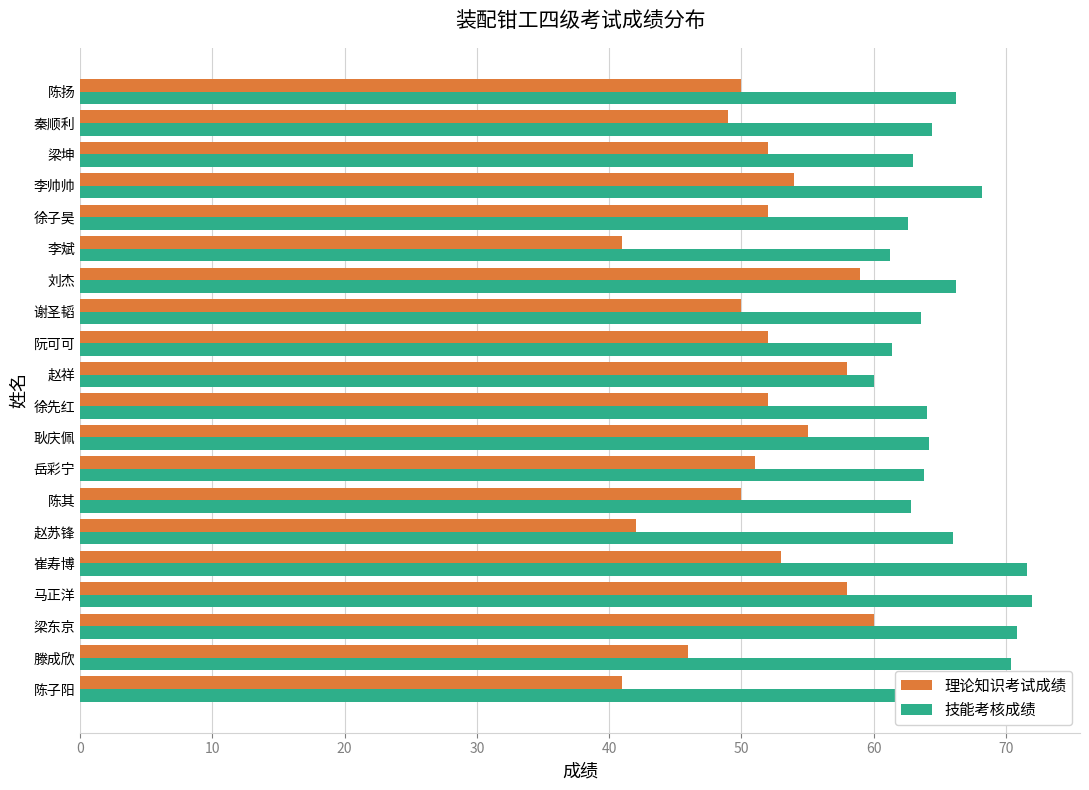

What is the average value of the 技能考核成绩 series?

65.6